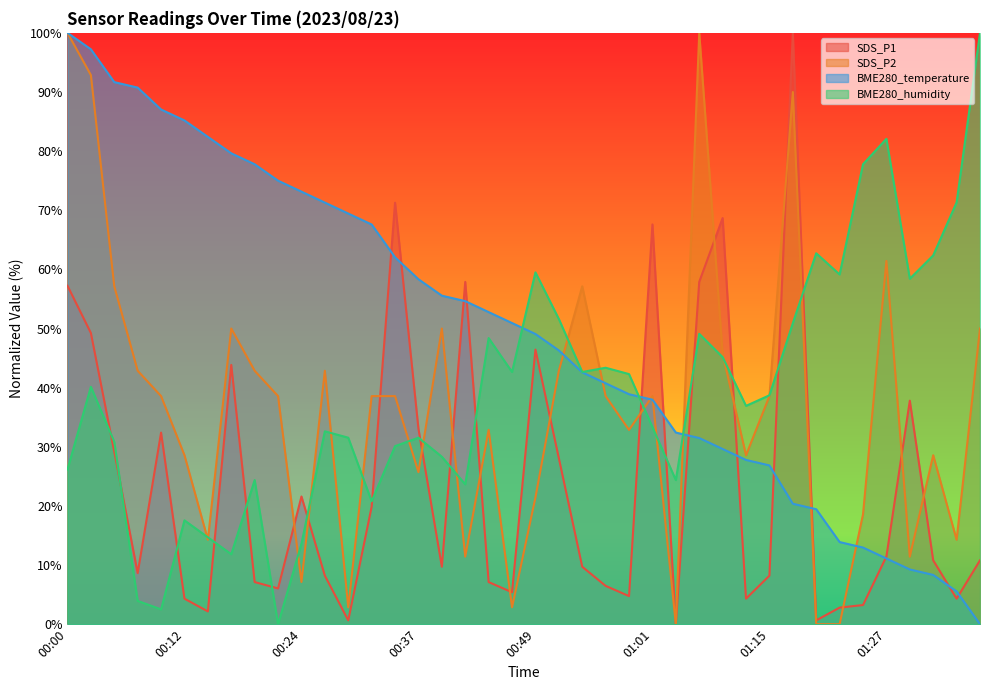

How many lines are shown in the chart?

4